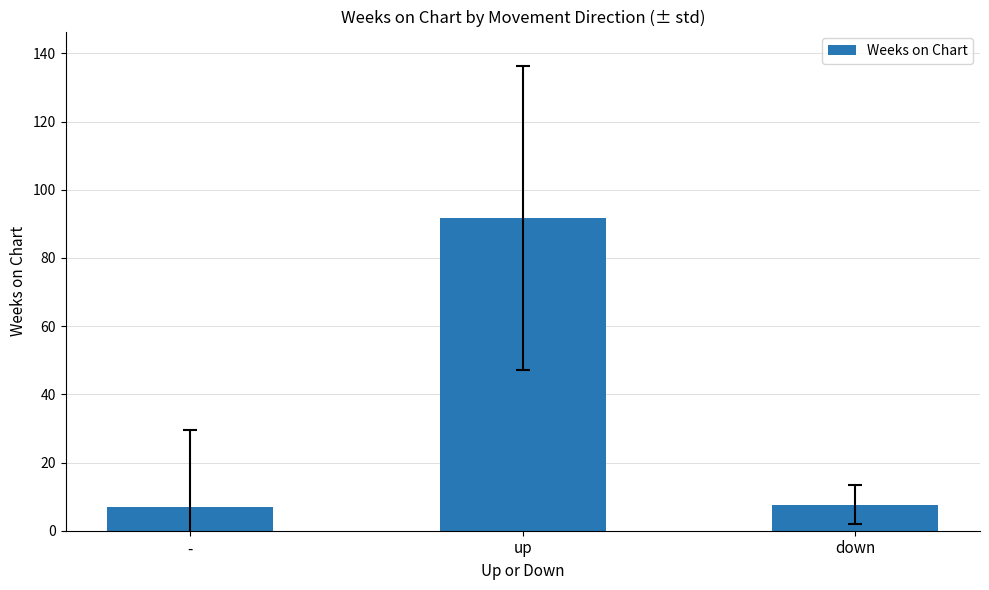

What is the change in value from - to up?

+84.7